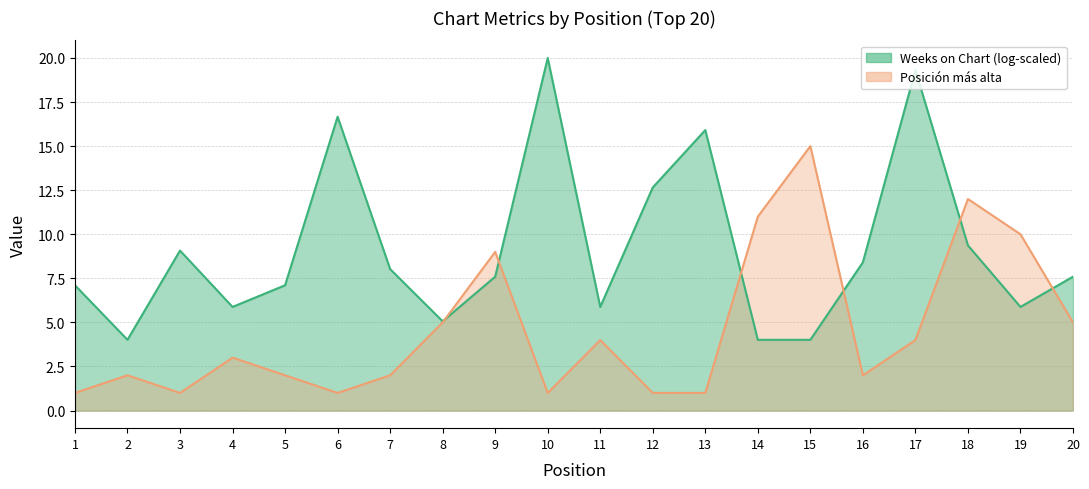

What is the smallest value displayed?

1